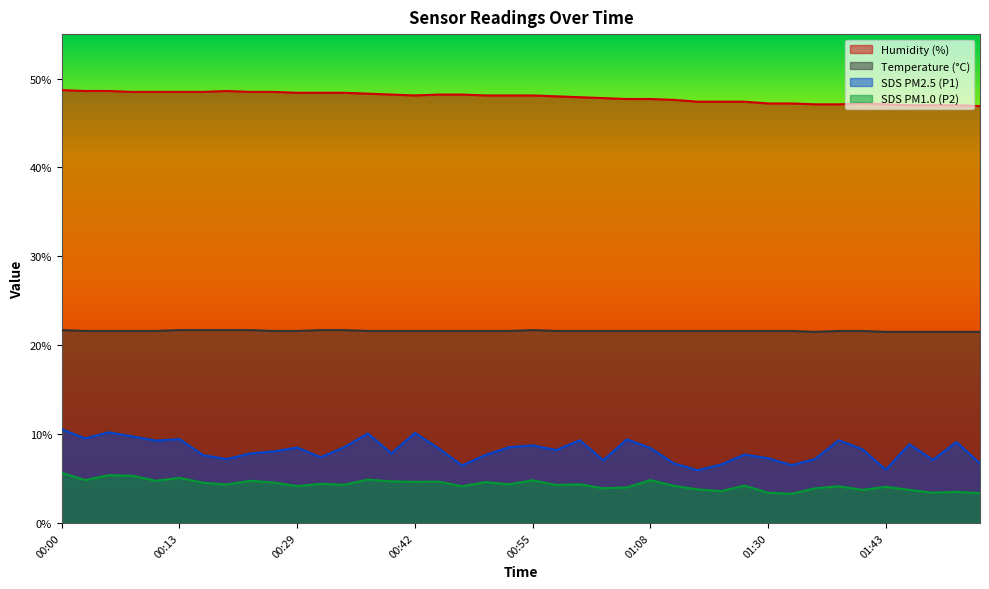

Count the number of categories in the chart.

40